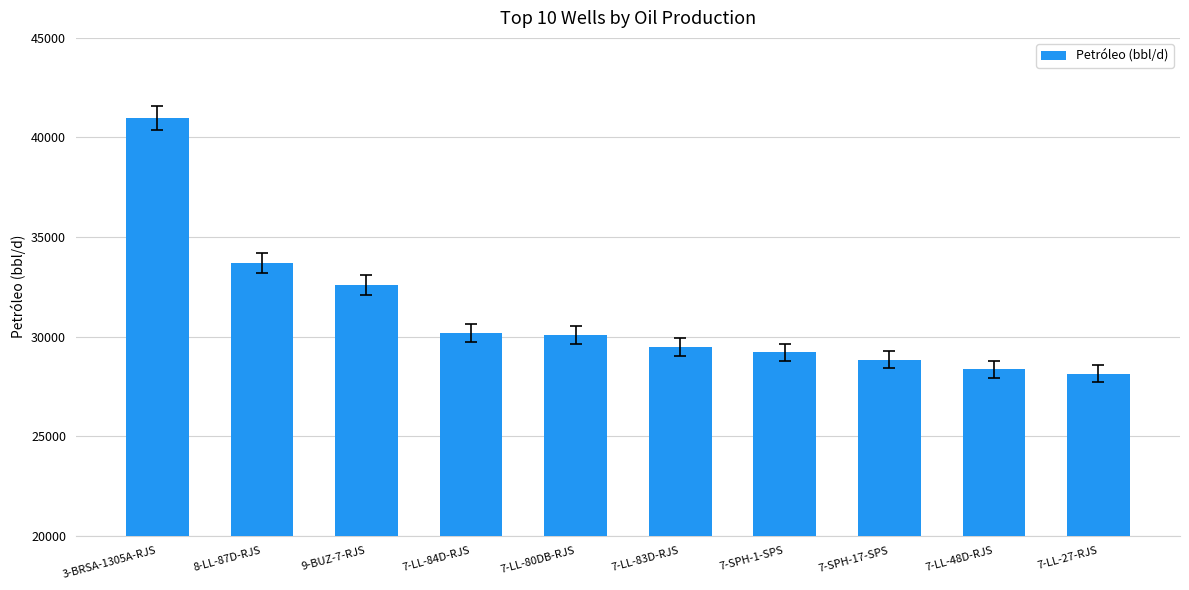

What is the value of the 1st bar from the left?

40975.2